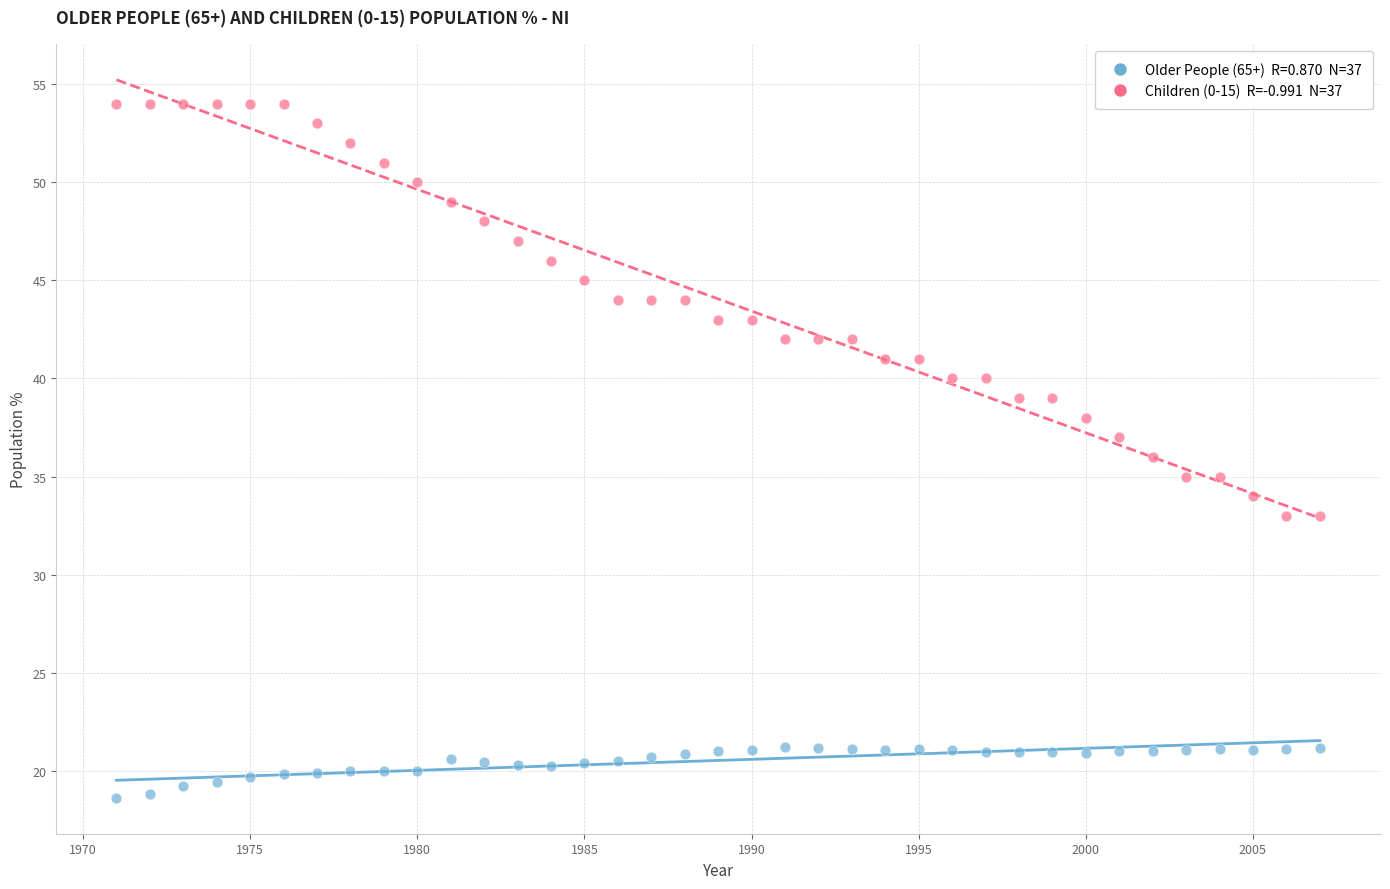

Across all data points, what is the range of X values (max minus min)?

36.0